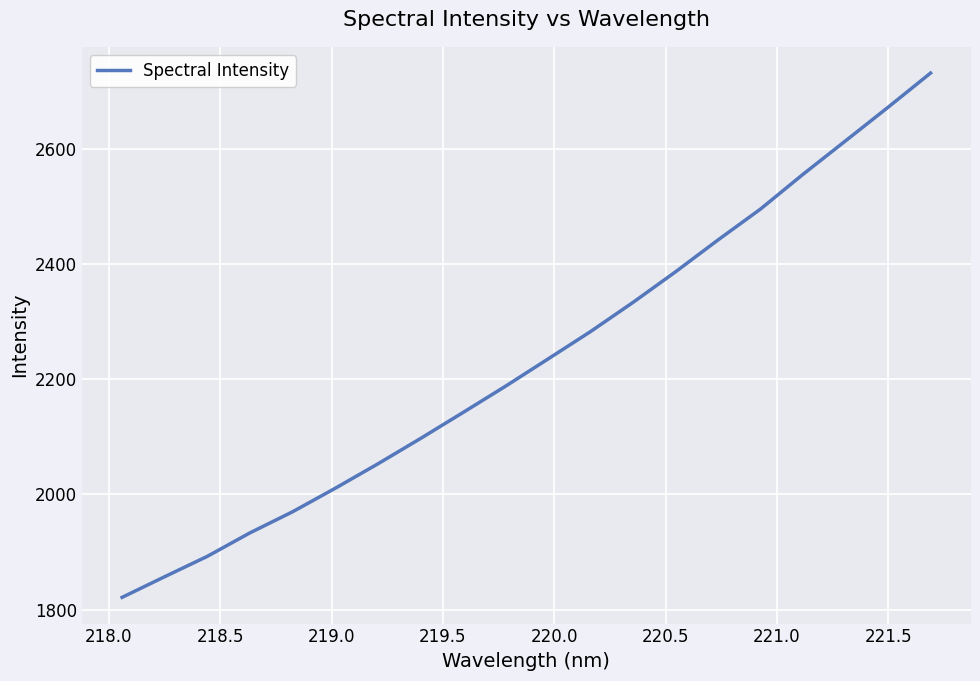

What is the smallest value displayed?

1821.1